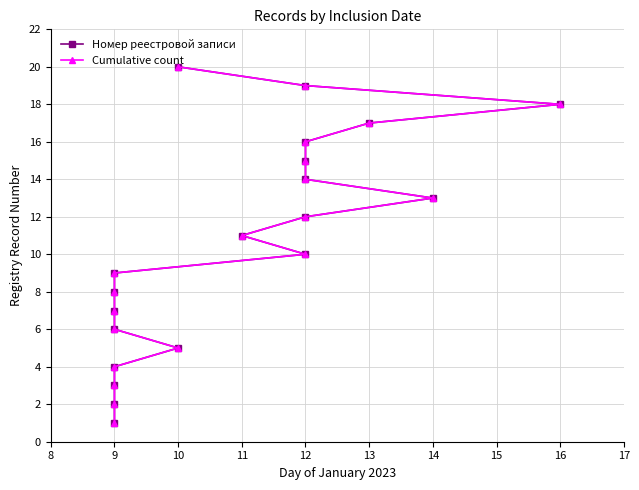

What is the label of the 13th point from the left?

14